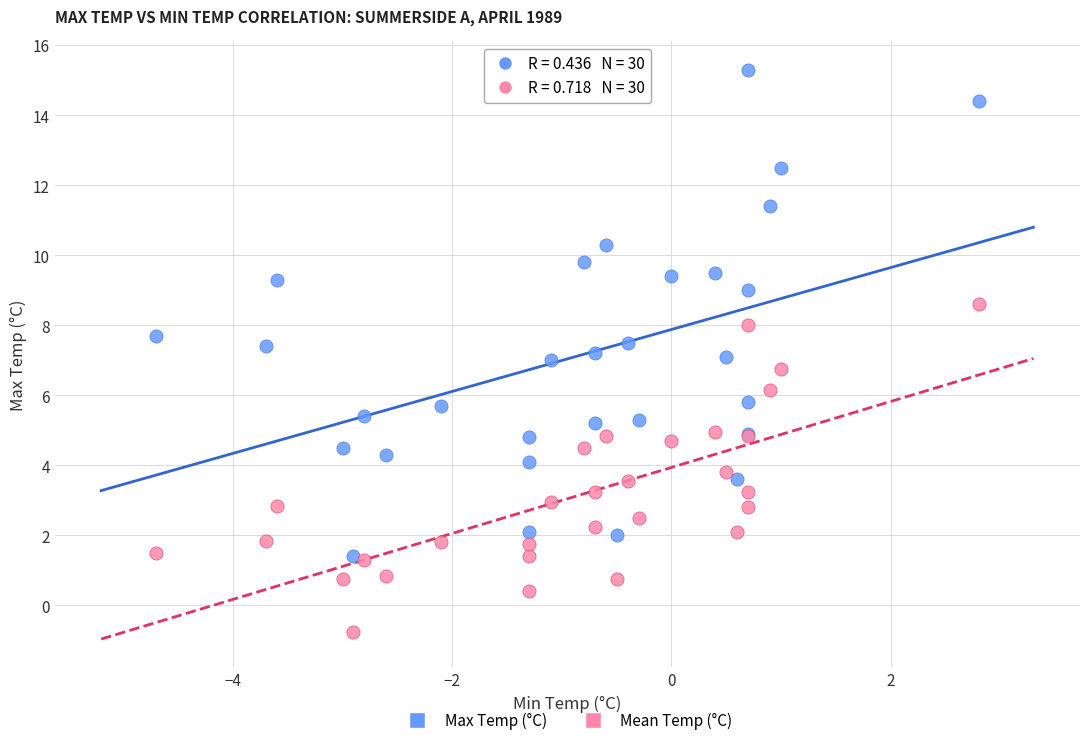

Which series reaches the minimum Y coordinate?

Mean Temp (°C)